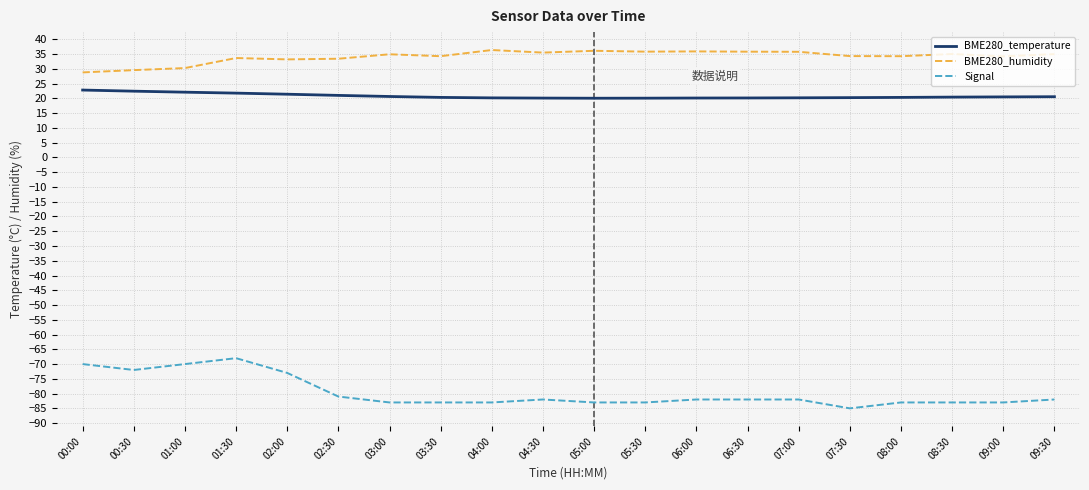

What is the difference between the maximum and minimum values in the BME280_temperature series?

2.8